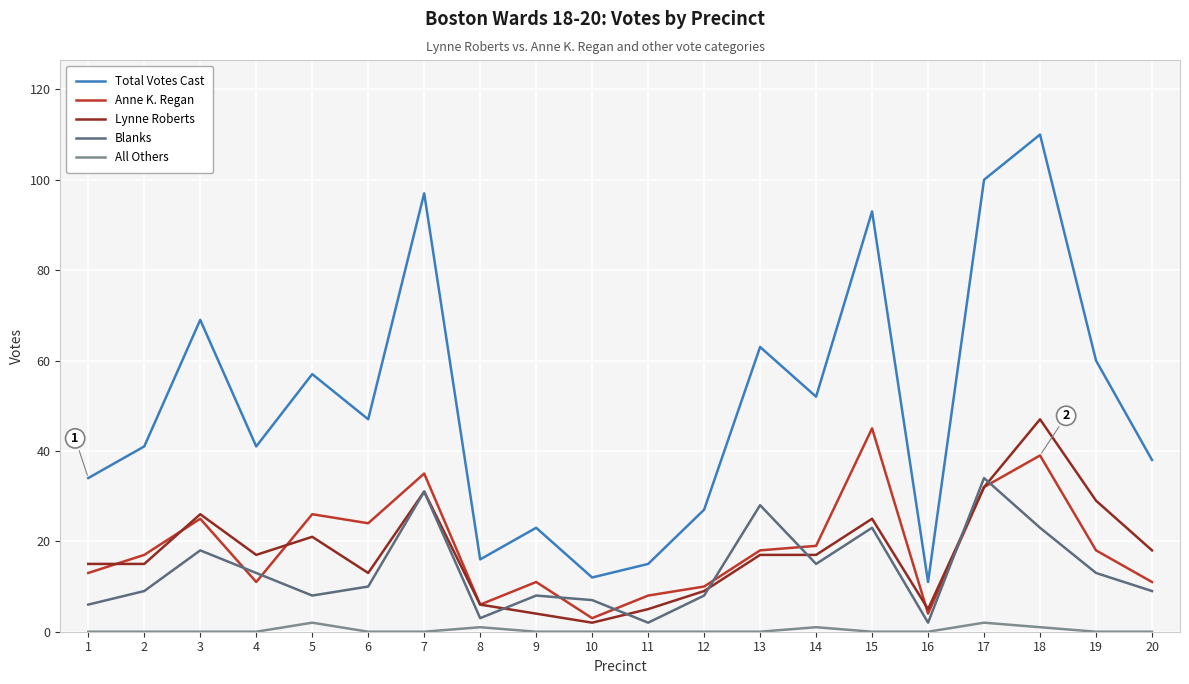

At which category is the sum across all series the highest?

18